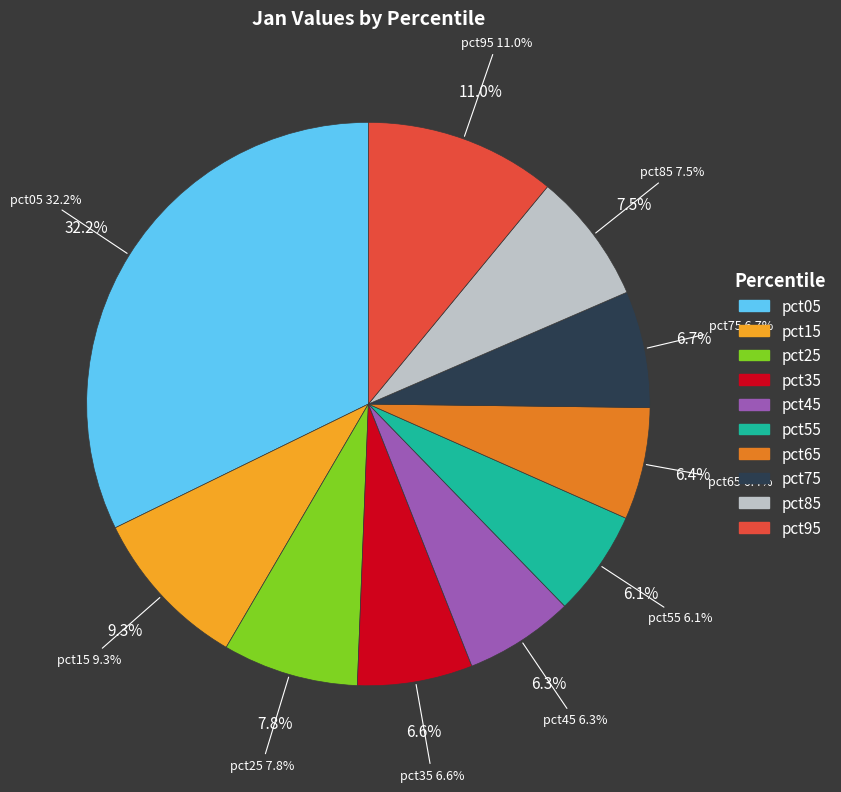

Between pct95 and pct85, which is larger?

pct95